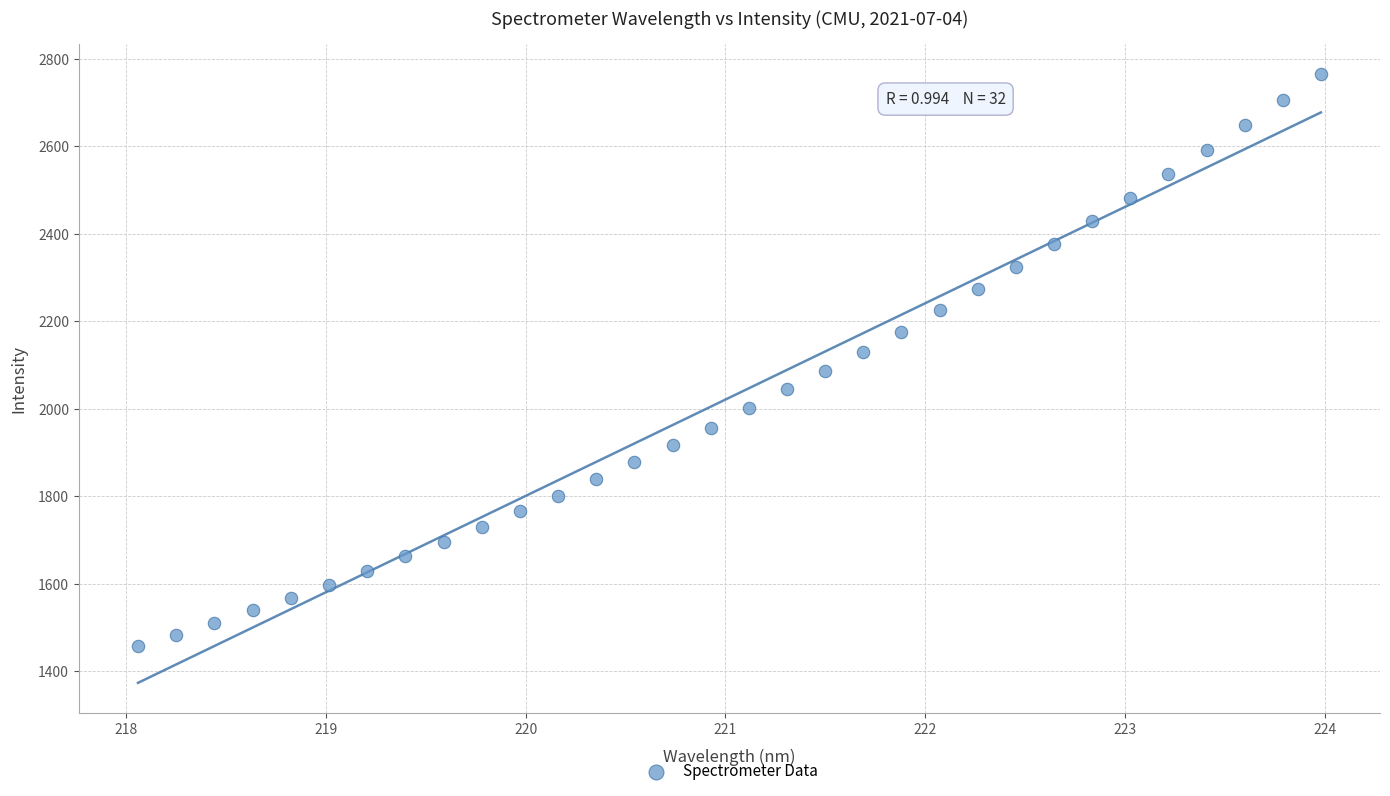

What is the range of Y values (max minus min)?

1306.8